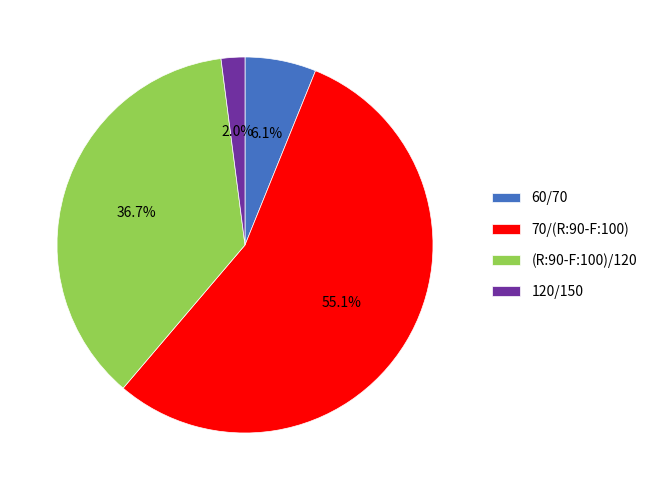

Does 70/(R:90-F:100) represent more than half of the total?

Yes